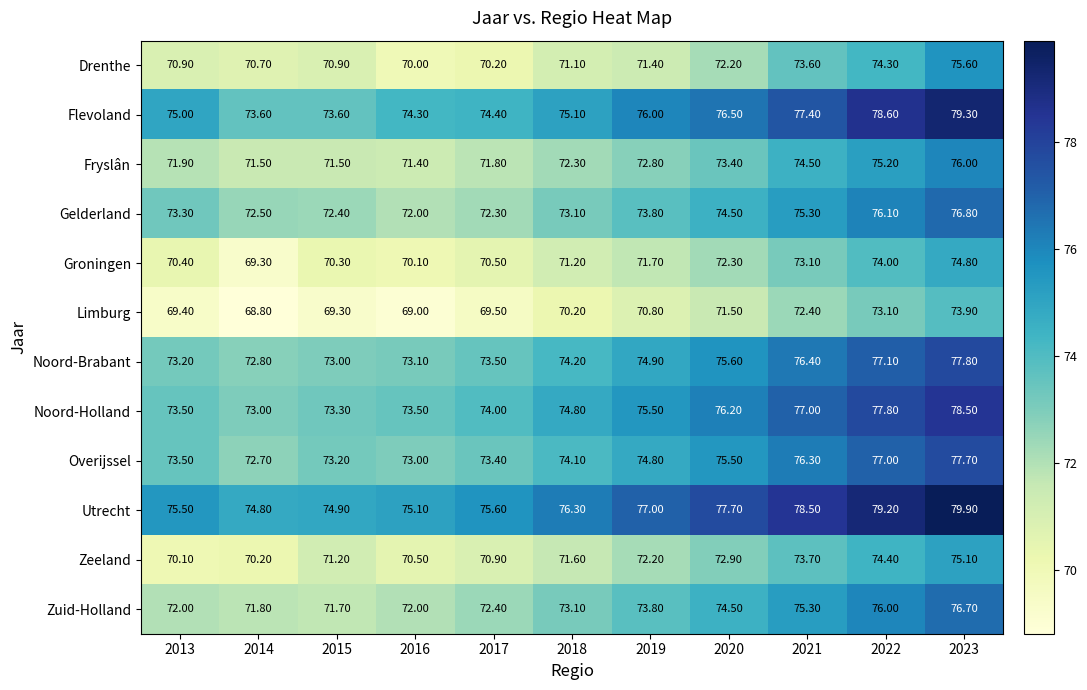

At how many categories does at least one series exceed 71?

11